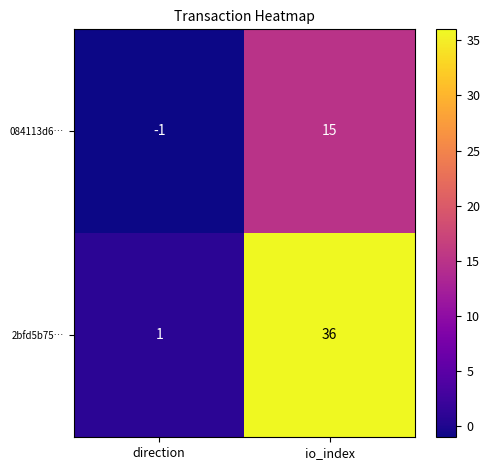

Rank the series at direction from lowest to highest value.

084113d6…, 2bfd5b75…